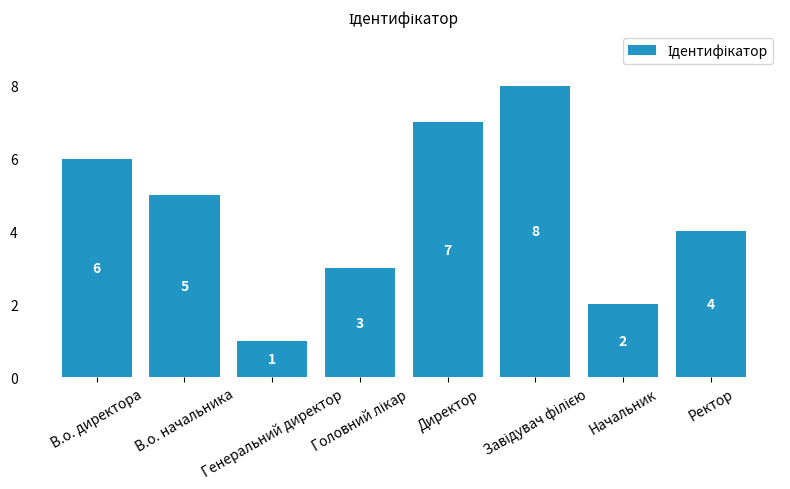

What is the greatest value displayed?

8